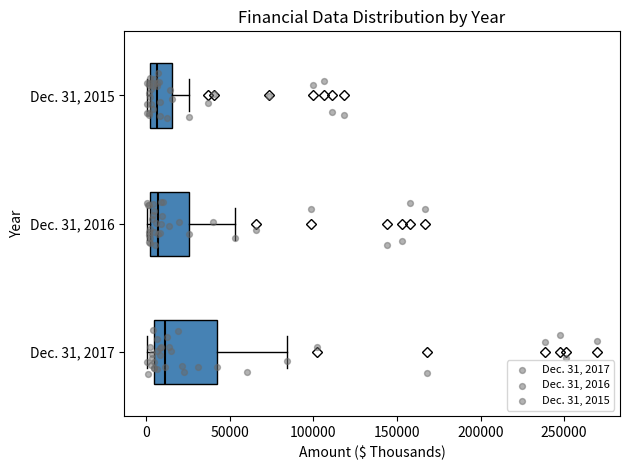

Reading bottom to top, read every box against the x-axis: the position of its median line, the range the box covers, and the ends of its whiskers. The values are not printed on the chart, so give them approximately, as read against the axis.

Dec. 31, 2017: median 10000, box 5000 to 40000, whiskers 0 to 85000
Dec. 31, 2016: median 5000, box 0 to 25000, whiskers 0 (just left of the box's left edge) to 55000
Dec. 31, 2015: median 5000, box 0 to 15000, whiskers 0 (just left of the box's left edge) to 25000